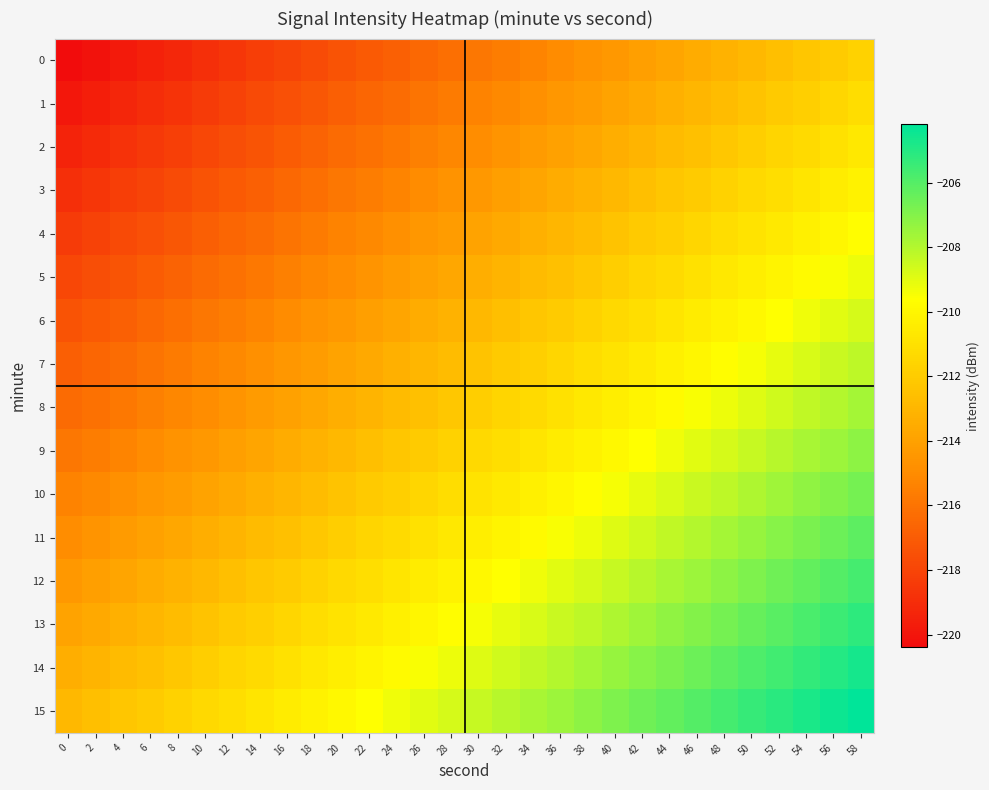

Reading left to right, transcribe all the data shown in this chart.

0: 0=-220.4	2=-220.1	4=-219.8	6=-219.5	8=-219.2	10=-218.9	12=-218.6	14=-218.3	16=-218.0	18=-217.7	20=-217.4	22=-217.1	24=-216.8	26=-216.5	28=-216.2	30=-215.9	32=-215.6	34=-215.3	36=-215.0	38=-214.7	40=-214.4	42=-214.1	44=-213.8	46=-213.5	48=-213.2	50=-212.9	52=-212.6	54=-212.3	56=-212.0	58=-211.7
1: 0=-219.9	2=-219.6	4=-219.3	6=-219.0	8=-218.7	10=-218.4	12=-218.1	14=-217.8	16=-217.5	18=-217.2	20=-216.9	22=-216.6	24=-216.3	26=-216.0	28=-215.7	30=-215.4	32=-215.1	34=-214.8	36=-214.5	38=-214.2	40=-213.9	42=-213.6	44=-213.3	46=-213.0	48=-212.7	50=-212.4	52=-212.1	54=-211.8	56=-211.5	58=-211.2
2: 0=-219.4	2=-219.1	4=-218.8	6=-218.5	8=-218.2	10=-217.9	12=-217.6	14=-217.3	16=-217.0	18=-216.7	20=-216.4	22=-216.1	24=-215.8	26=-215.5	28=-215.2	30=-214.9	32=-214.6	34=-214.3	36=-214.0	38=-213.7	40=-213.4	42=-213.1	44=-212.8	46=-212.5	48=-212.2	50=-211.9	52=-211.6	54=-211.3	56=-211.0	58=-210.7
3: 0=-218.9	2=-218.6	4=-218.3	6=-218.0	8=-217.7	10=-217.4	12=-217.1	14=-216.8	16=-216.5	18=-216.2	20=-215.9	22=-215.6	24=-215.3	26=-215.0	28=-214.7	30=-214.4	32=-214.1	34=-213.8	36=-213.5	38=-213.2	40=-212.9	42=-212.6	44=-212.3	46=-212.0	48=-211.7	50=-211.4	52=-211.1	54=-210.8	56=-210.5	58=-210.2
4: 0=-218.4	2=-218.1	4=-217.8	6=-217.5	8=-217.2	10=-216.9	12=-216.6	14=-216.3	16=-216.0	18=-215.7	20=-215.4	22=-215.1	24=-214.8	26=-214.5	28=-214.2	30=-213.9	32=-213.6	34=-213.3	36=-213.0	38=-212.7	40=-212.4	42=-212.1	44=-211.8	46=-211.5	48=-211.2	50=-210.9	52=-210.6	54=-210.3	56=-210.0	58=-209.7
5: 0=-217.9	2=-217.6	4=-217.3	6=-217.0	8=-216.7	10=-216.4	12=-216.1	14=-215.8	16=-215.5	18=-215.2	20=-214.9	22=-214.6	24=-214.3	26=-214.0	28=-213.7	30=-213.4	32=-213.1	34=-212.8	36=-212.5	38=-212.2	40=-211.9	42=-211.6	44=-211.3	46=-211.0	48=-210.7	50=-210.4	52=-210.1	54=-209.8	56=-209.5	58=-209.2
6: 0=-217.4	2=-217.1	4=-216.8	6=-216.5	8=-216.2	10=-215.9	12=-215.6	14=-215.3	16=-215.0	18=-214.7	20=-214.4	22=-214.1	24=-213.8	26=-213.5	28=-213.2	30=-212.9	32=-212.6	34=-212.3	36=-212.0	38=-211.7	40=-211.4	42=-211.1	44=-210.8	46=-210.5	48=-210.2	50=-209.9	52=-209.6	54=-209.3	56=-209.0	58=-208.7
7: 0=-216.9	2=-216.6	4=-216.3	6=-216.0	8=-215.7	10=-215.4	12=-215.1	14=-214.8	16=-214.5	18=-214.2	20=-213.9	22=-213.6	24=-213.3	26=-213.0	28=-212.7	30=-212.4	32=-212.1	34=-211.8	36=-211.5	38=-211.2	40=-210.9	42=-210.6	44=-210.3	46=-210.0	48=-209.7	50=-209.4	52=-209.1	54=-208.8	56=-208.5	58=-208.2
8: 0=-216.4	2=-216.1	4=-215.8	6=-215.5	8=-215.2	10=-214.9	12=-214.6	14=-214.3	16=-214.0	18=-213.7	20=-213.4	22=-213.1	24=-212.8	26=-212.5	28=-212.2	30=-211.9	32=-211.6	34=-211.3	36=-211.0	38=-210.7	40=-210.4	42=-210.1	44=-209.8	46=-209.5	48=-209.2	50=-208.9	52=-208.6	54=-208.3	56=-208.0	58=-207.7
9: 0=-215.9	2=-215.6	4=-215.3	6=-215.0	8=-214.7	10=-214.4	12=-214.1	14=-213.8	16=-213.5	18=-213.2	20=-212.9	22=-212.6	24=-212.3	26=-212.0	28=-211.7	30=-211.4	32=-211.1	34=-210.8	36=-210.5	38=-210.2	40=-209.9	42=-209.6	44=-209.3	46=-209.0	48=-208.7	50=-208.4	52=-208.1	54=-207.8	56=-207.5	58=-207.2
10: 0=-215.4	2=-215.1	4=-214.8	6=-214.5	8=-214.2	10=-213.9	12=-213.6	14=-213.3	16=-213.0	18=-212.7	20=-212.4	22=-212.1	24=-211.8	26=-211.5	28=-211.2	30=-210.9	32=-210.6	34=-210.3	36=-210.0	38=-209.7	40=-209.4	42=-209.1	44=-208.8	46=-208.5	48=-208.2	50=-207.9	52=-207.6	54=-207.3	56=-207.0	58=-206.7
11: 0=-214.9	2=-214.6	4=-214.3	6=-214.0	8=-213.7	10=-213.4	12=-213.1	14=-212.8	16=-212.5	18=-212.2	20=-211.9	22=-211.6	24=-211.3	26=-211.0	28=-210.7	30=-210.4	32=-210.1	34=-209.8	36=-209.5	38=-209.2	40=-208.9	42=-208.6	44=-208.3	46=-208.0	48=-207.7	50=-207.4	52=-207.1	54=-206.8	56=-206.5	58=-206.2
12: 0=-214.4	2=-214.1	4=-213.8	6=-213.5	8=-213.2	10=-212.9	12=-212.6	14=-212.3	16=-212.0	18=-211.7	20=-211.4	22=-211.1	24=-210.8	26=-210.5	28=-210.2	30=-209.9	32=-209.6	34=-209.3	36=-209.0	38=-208.7	40=-208.4	42=-208.1	44=-207.8	46=-207.5	48=-207.2	50=-206.9	52=-206.6	54=-206.3	56=-206.0	58=-205.7
13: 0=-213.9	2=-213.6	4=-213.3	6=-213.0	8=-212.7	10=-212.4	12=-212.1	14=-211.8	16=-211.5	18=-211.2	20=-210.9	22=-210.6	24=-210.3	26=-210.0	28=-209.7	30=-209.4	32=-209.1	34=-208.8	36=-208.5	38=-208.2	40=-207.9	42=-207.6	44=-207.3	46=-207.0	48=-206.7	50=-206.4	52=-206.1	54=-205.8	56=-205.5	58=-205.2
14: 0=-213.4	2=-213.1	4=-212.8	6=-212.5	8=-212.2	10=-211.9	12=-211.6	14=-211.3	16=-211.0	18=-210.7	20=-210.4	22=-210.1	24=-209.8	26=-209.5	28=-209.2	30=-208.9	32=-208.6	34=-208.3	36=-208.0	38=-207.7	40=-207.4	42=-207.1	44=-206.8	46=-206.5	48=-206.2	50=-205.9	52=-205.6	54=-205.3	56=-205.0	58=-204.7
15: 0=-212.9	2=-212.6	4=-212.3	6=-212.0	8=-211.7	10=-211.4	12=-211.1	14=-210.8	16=-210.5	18=-210.2	20=-209.9	22=-209.6	24=-209.3	26=-209.0	28=-208.7	30=-208.4	32=-208.1	34=-207.8	36=-207.5	38=-207.2	40=-206.9	42=-206.6	44=-206.3	46=-206.0	48=-205.7	50=-205.4	52=-205.1	54=-204.8	56=-204.5	58=-204.2